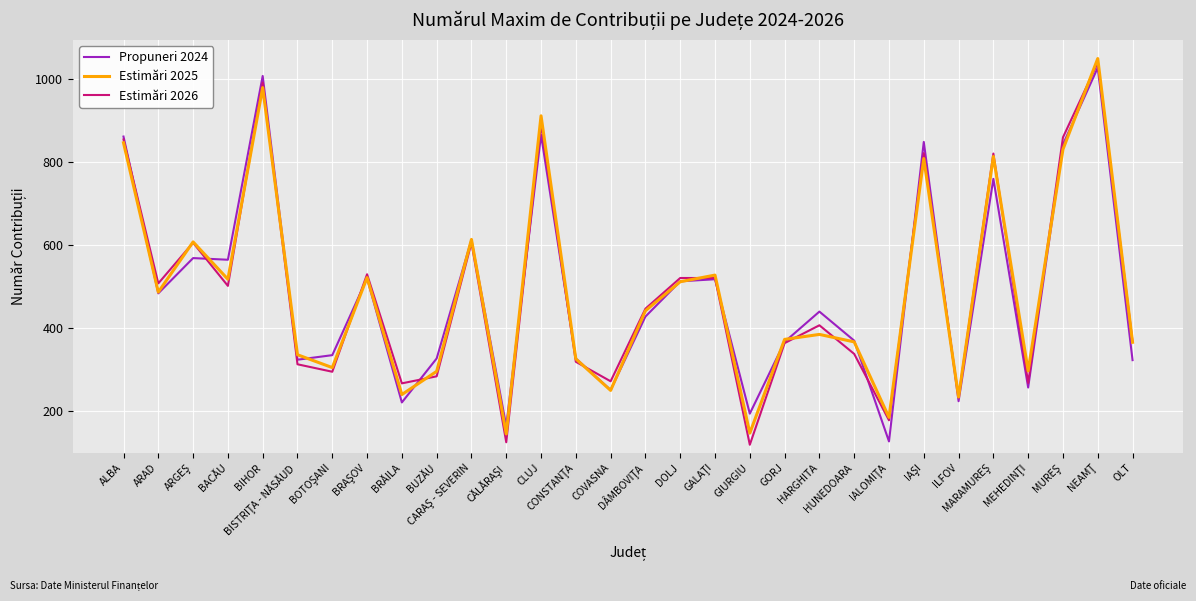

What is the maximum value shown in the chart?

1049